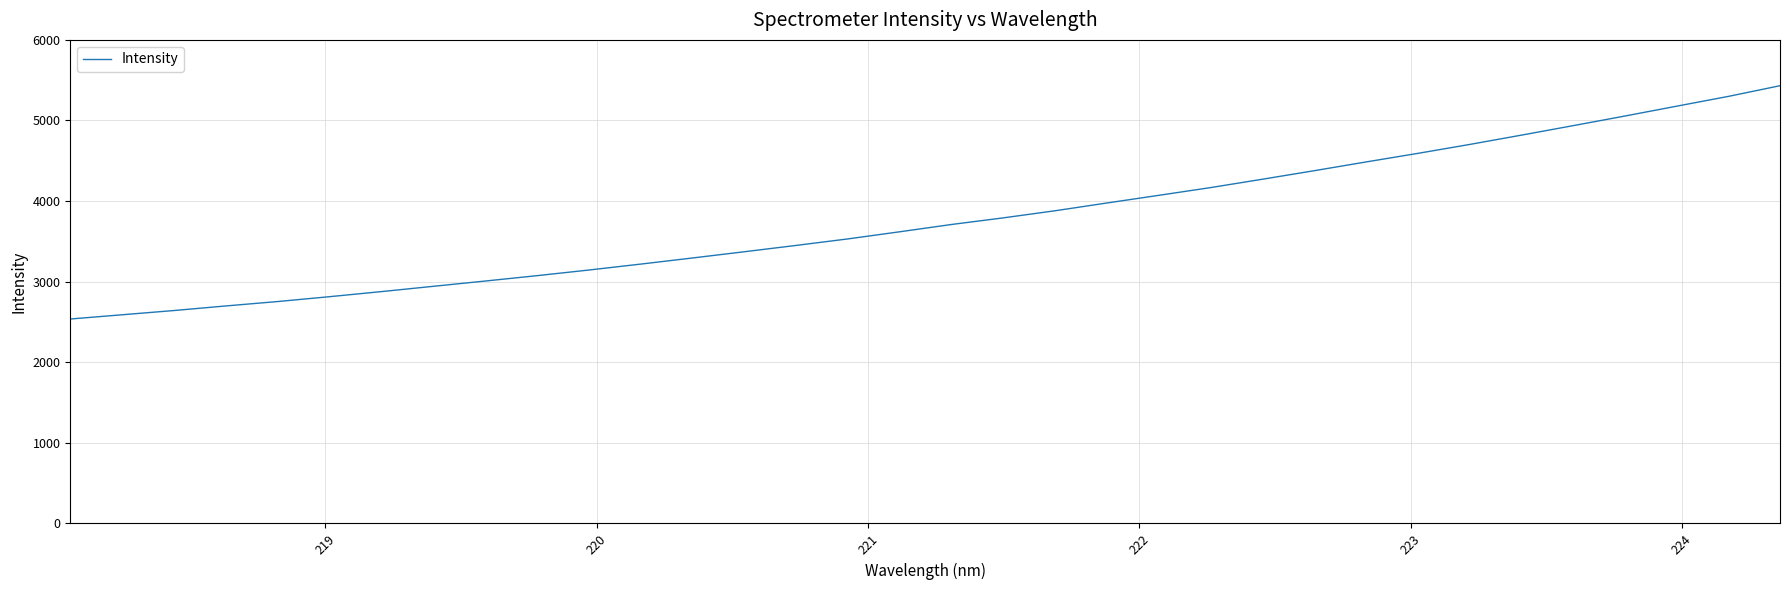

What is the difference between the maximum and minimum values?

2894.7